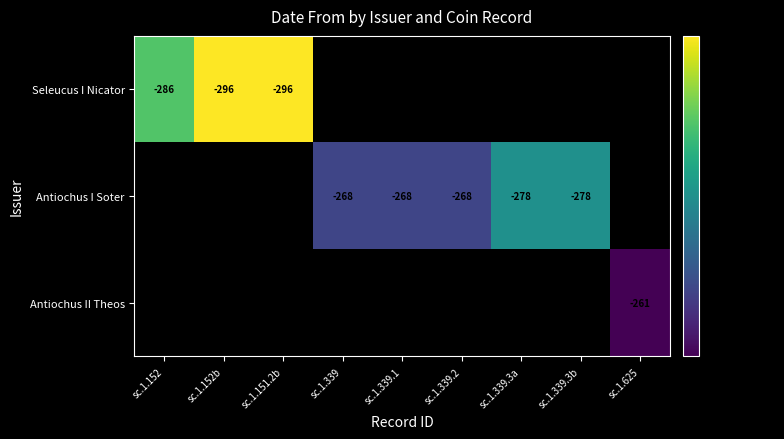

What is the maximum value shown in the chart?

296.0